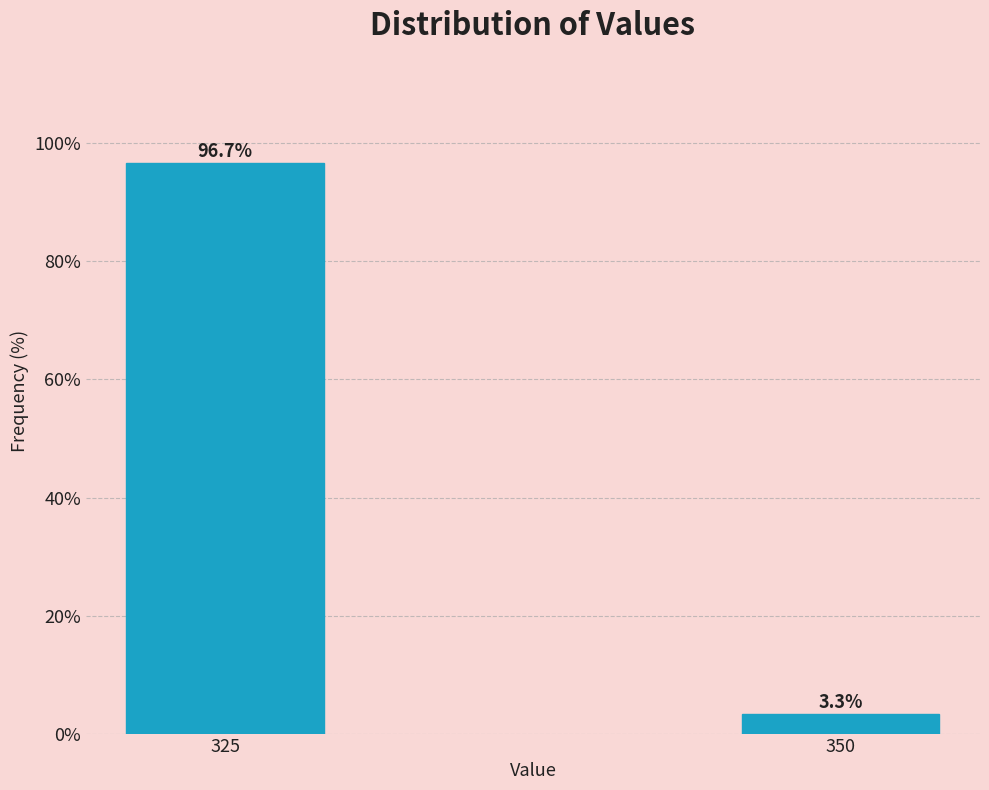

Reading left to right, extract all data points from this chart.

325=96.7	350=3.3